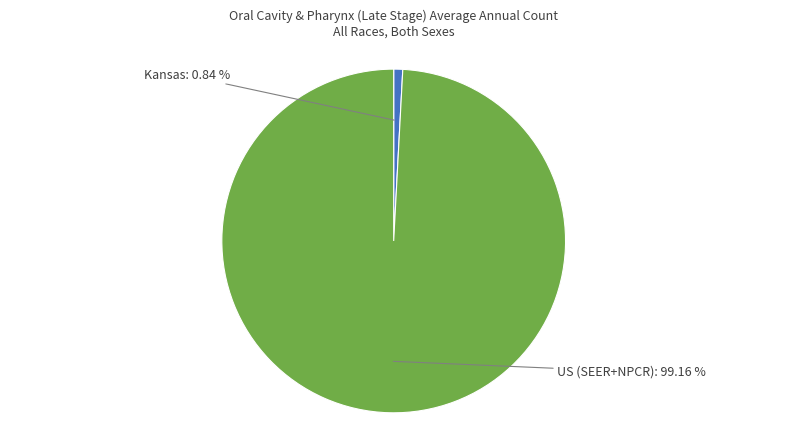

Is the sum of US (SEER+NPCR) and Kansas greater than half?

Yes